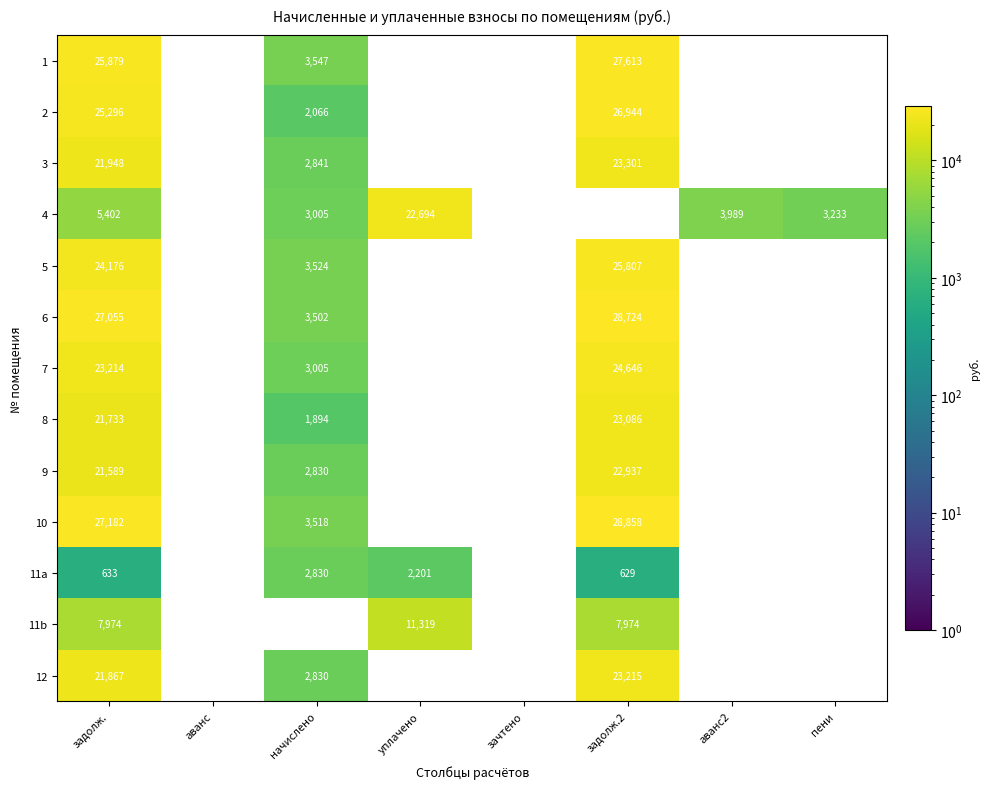

Which label corresponds to the largest value in the chart?

задолж.2